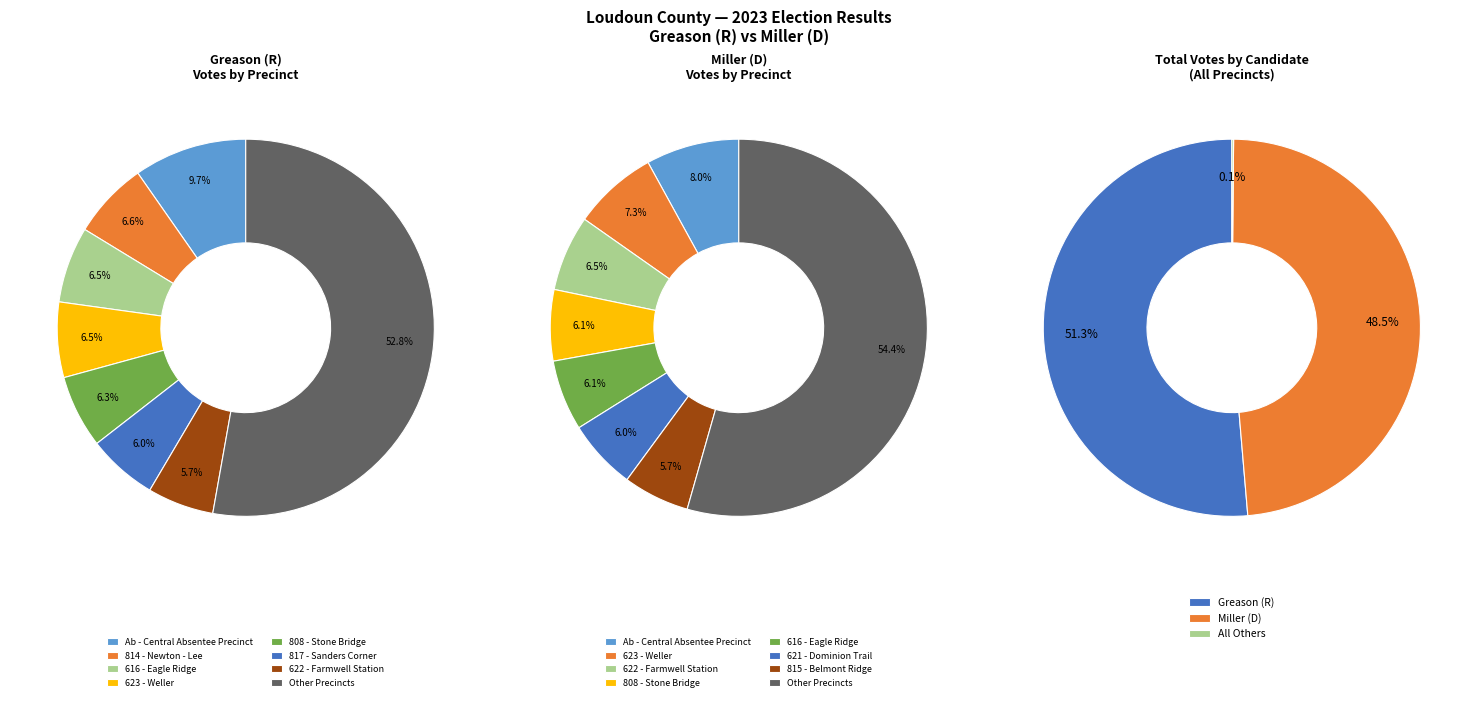

Between 5 and 9, which series saw the biggest shift?

greason